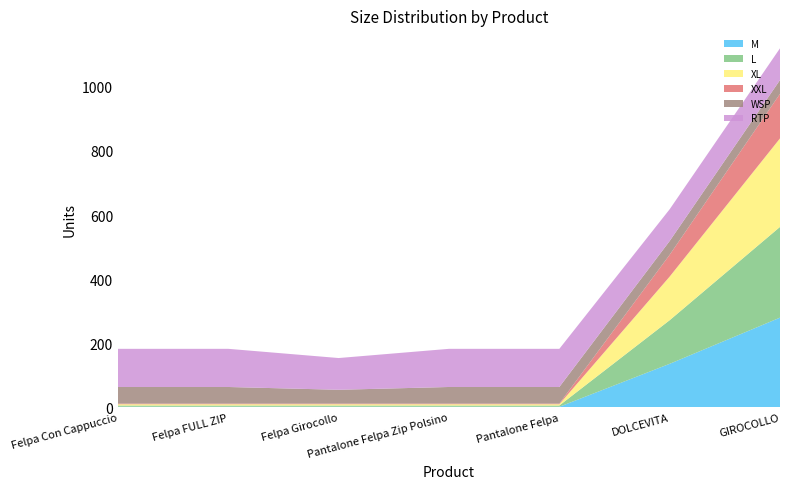

Reading right to left, what are all the values shown in this chart?

M: GIROCOLLO=280.0	DOLCEVITA=136.0	Pantalone Felpa=2.0	Pantalone Felpa Zip Polsino=2.0	Felpa Girocollo=2.0	Felpa FULL ZIP=2.0	Felpa Con Cappuccio=2.0
L: GIROCOLLO=283.0	DOLCEVITA=136.0	Pantalone Felpa=4.0	Pantalone Felpa Zip Polsino=4.0	Felpa Girocollo=4.0	Felpa FULL ZIP=4.0	Felpa Con Cappuccio=4.0
XL: GIROCOLLO=276.0	DOLCEVITA=136.0	Pantalone Felpa=4.0	Pantalone Felpa Zip Polsino=4.0	Felpa Girocollo=4.0	Felpa FULL ZIP=4.0	Felpa Con Cappuccio=4.0
XXL: GIROCOLLO=139.0	DOLCEVITA=68.0	Pantalone Felpa=2.0	Pantalone Felpa Zip Polsino=2.0	Felpa Girocollo=2.0	Felpa FULL ZIP=2.0	Felpa Con Cappuccio=2.0
WSP: GIROCOLLO=43.0	DOLCEVITA=43.0	Pantalone Felpa=51.7	Pantalone Felpa Zip Polsino=51.7	Felpa Girocollo=43.0	Felpa FULL ZIP=51.7	Felpa Con Cappuccio=51.7
RTP: GIROCOLLO=99.0	DOLCEVITA=99.0	Pantalone Felpa=119.0	Pantalone Felpa Zip Polsino=119.0	Felpa Girocollo=99.0	Felpa FULL ZIP=119.0	Felpa Con Cappuccio=119.0